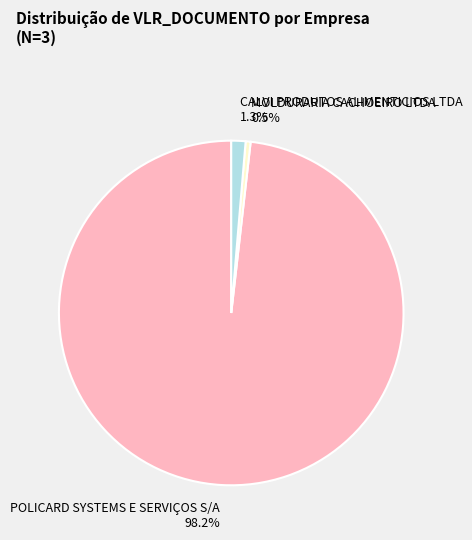

Which category has the smallest portion of the pie?

MOLDURARIA CACHOEIRO LTDA